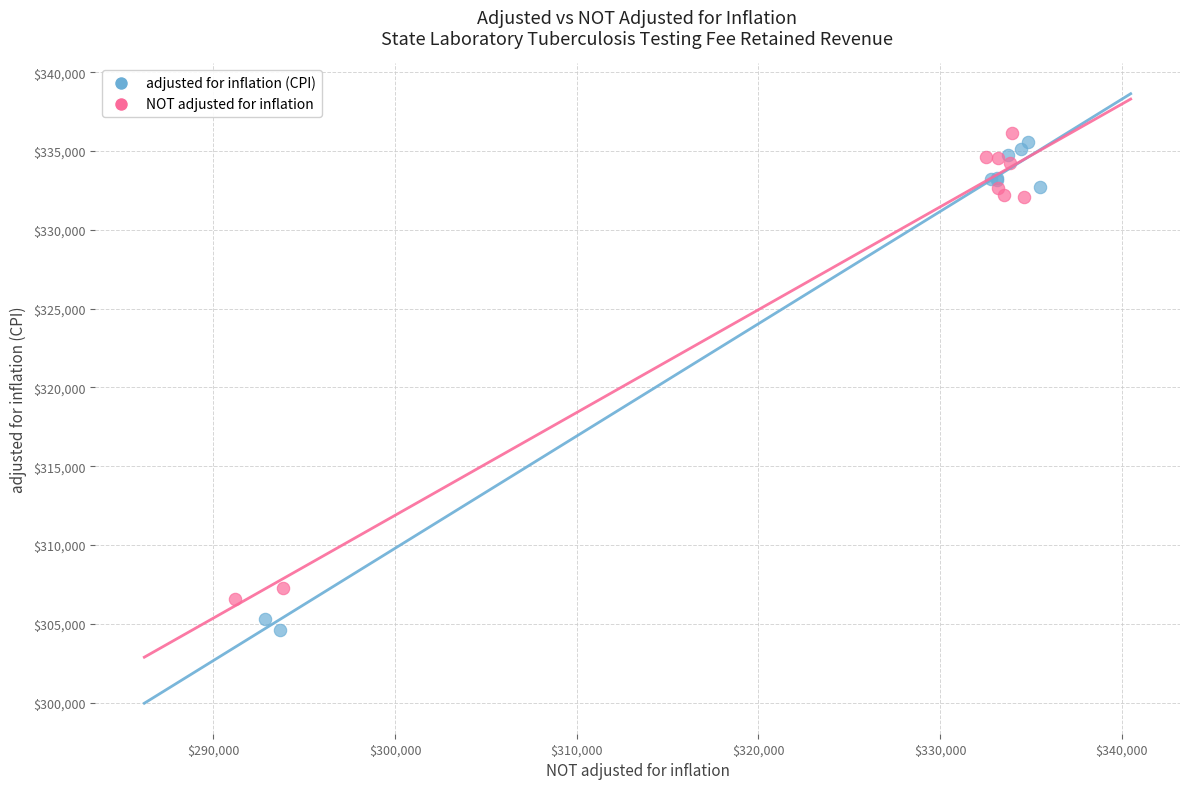

What are all the series names shown in the legend?

adjusted for inflation (CPI), NOT adjusted for inflation